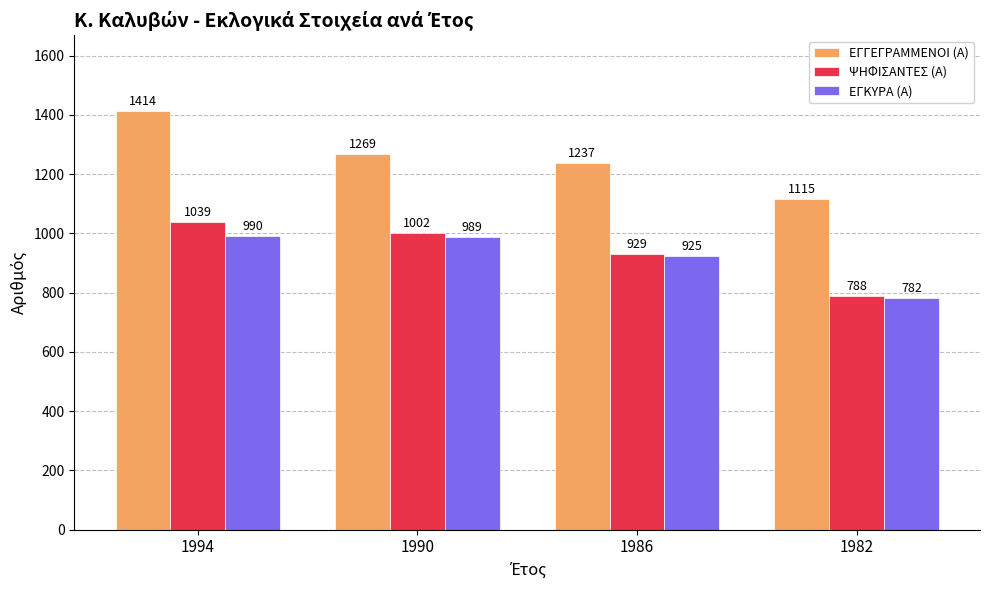

How many groups of bars are there?

4